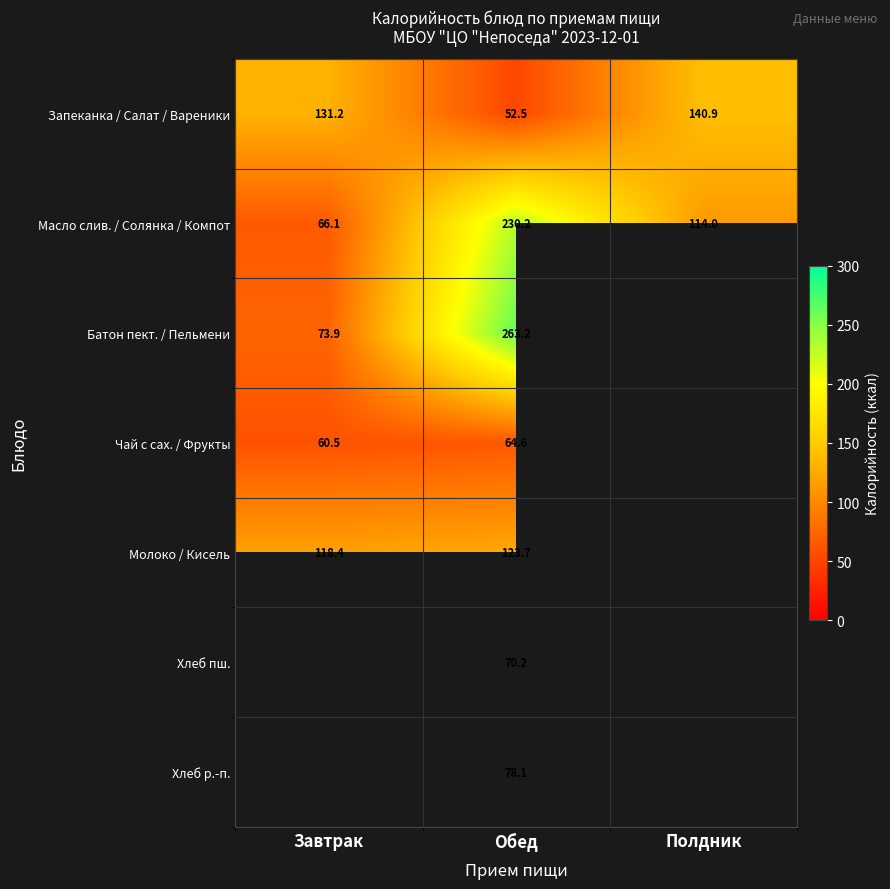

At which label does Запеканка / Салат / Вареники first exceed 131?

Завтрак